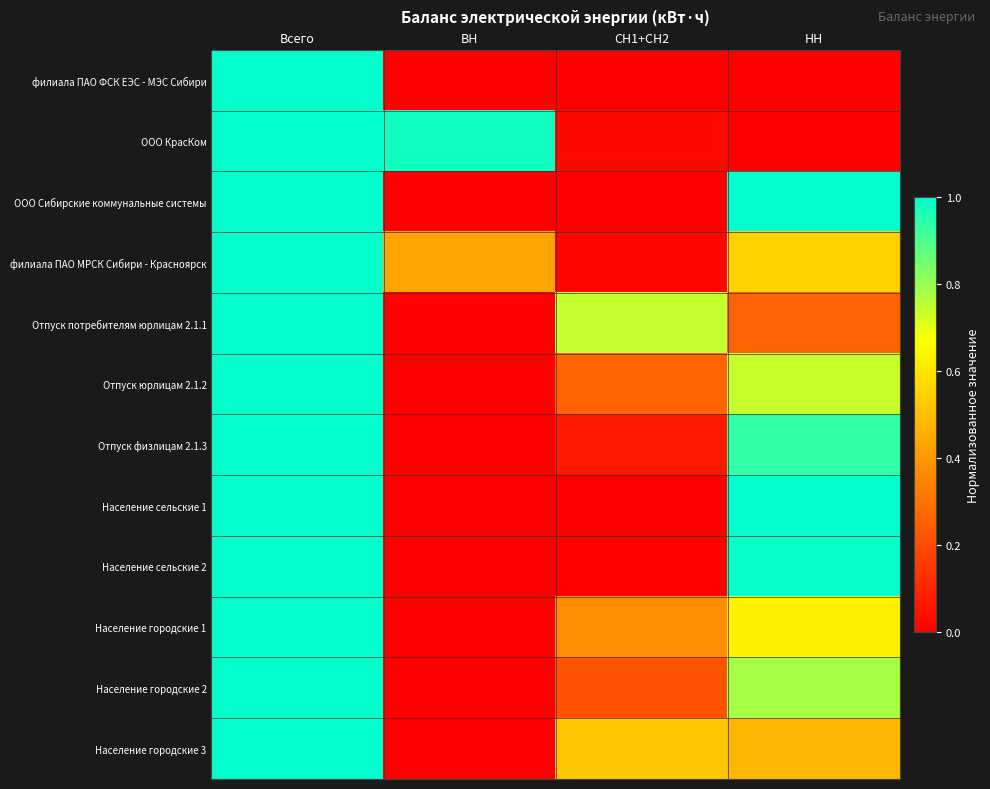

At which category is the sum across all series the highest?

Всего